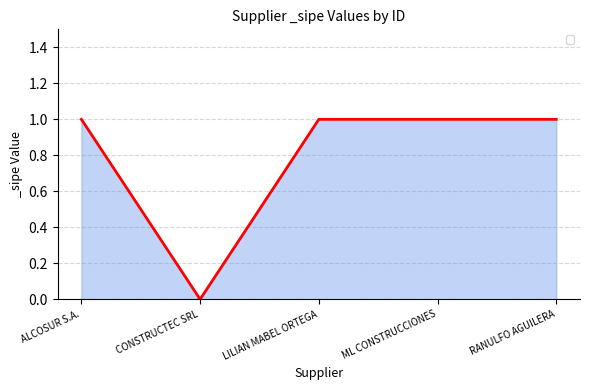

Reading left to right, list all the values displayed in this chart.

ALCOSUR S.A.=1	CONSTRUCTEC SRL=0	LILIAN MABEL ORTEGA=1	ML CONSTRUCCIONES=1	RANULFO AGUILERA=1